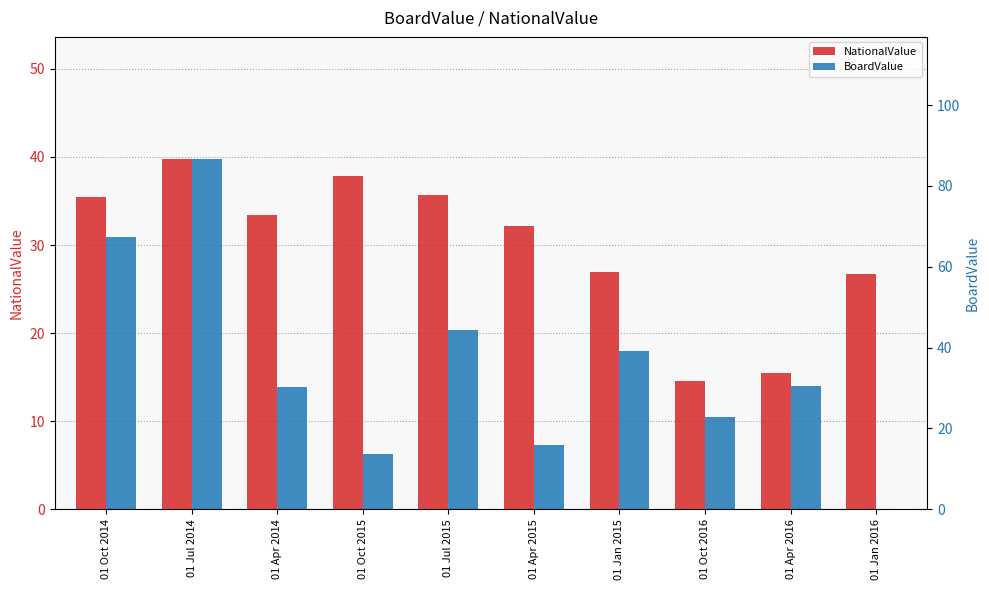

What is the label of the 2nd bar from the right?

01 Apr 2016